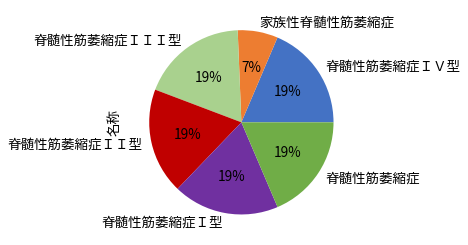

To the nearest percent, what portion does 脊髄性筋萎縮症ＩＶ型 represent?

19%